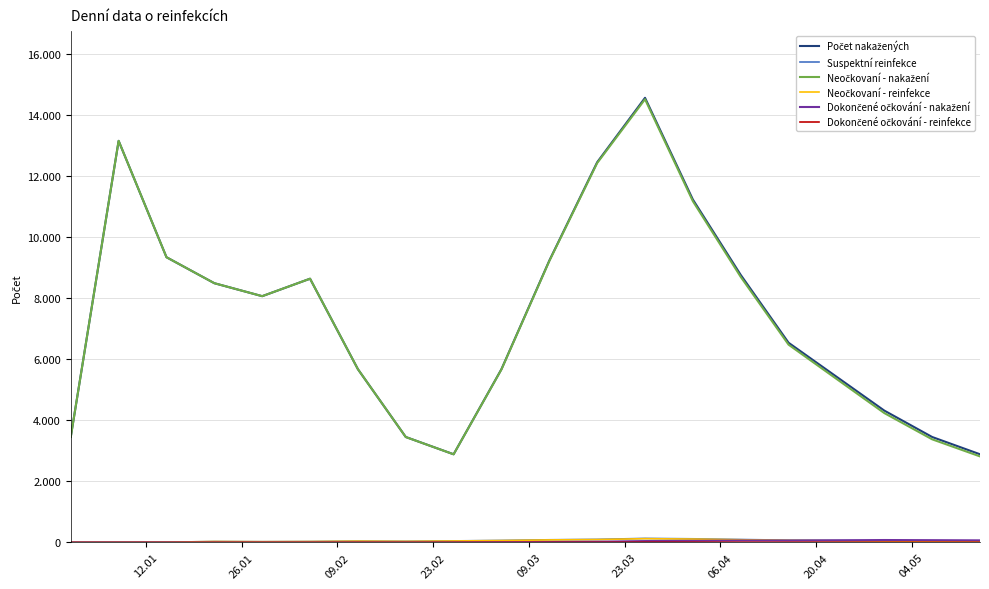

Does the chart display data point markers on the line(s)?

No